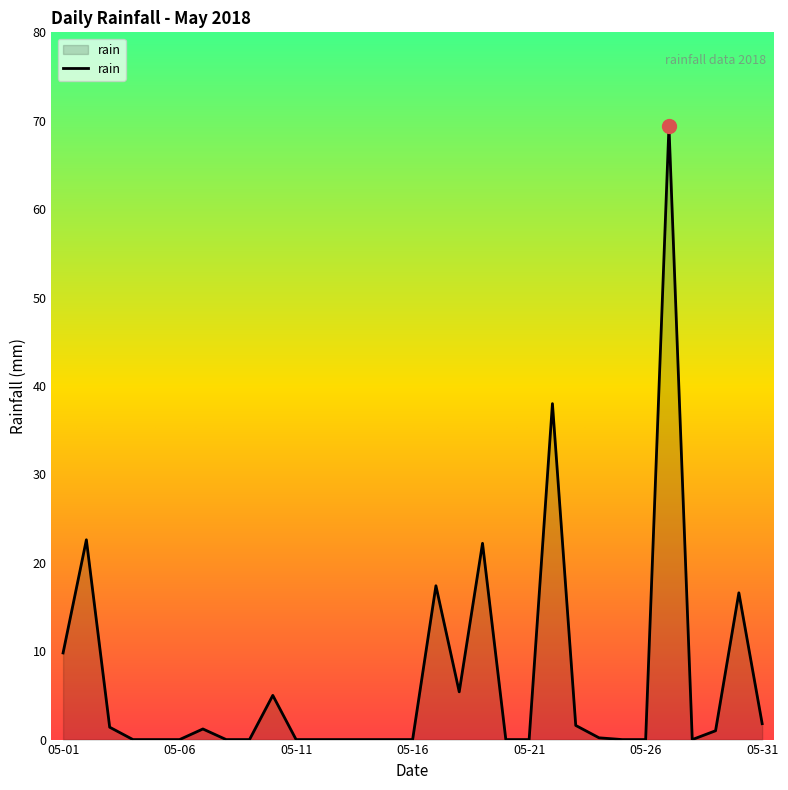

What is the maximum value shown in the chart?

69.4